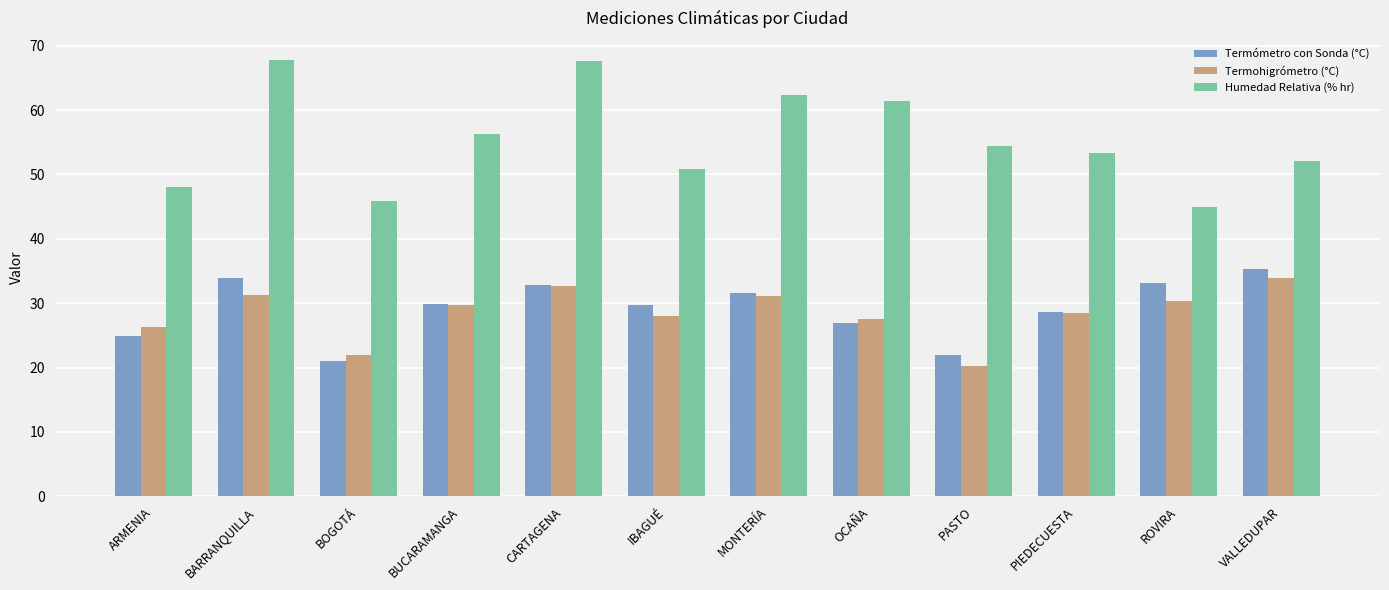

What is the maximum value shown in the chart?

67.8